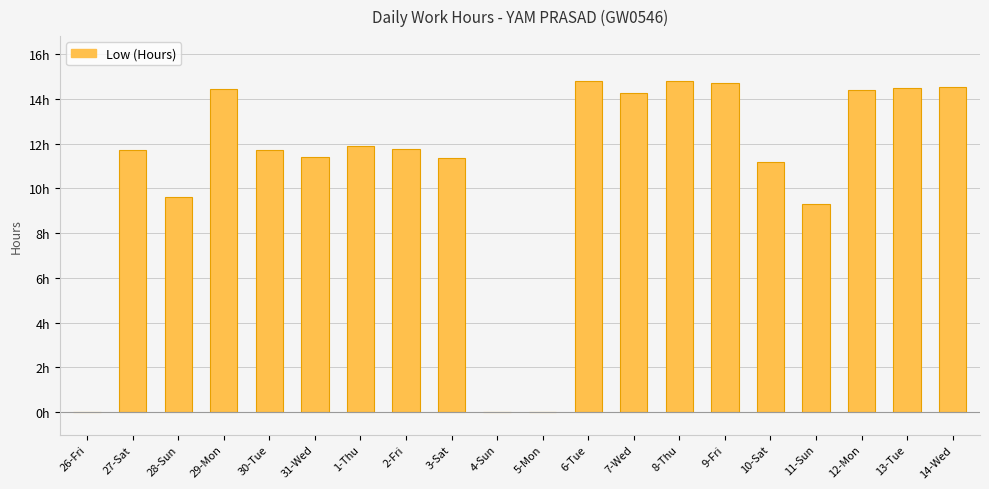

Approximately how many times larger is the value at 13-Tue compared to 29-Mon?

1.0